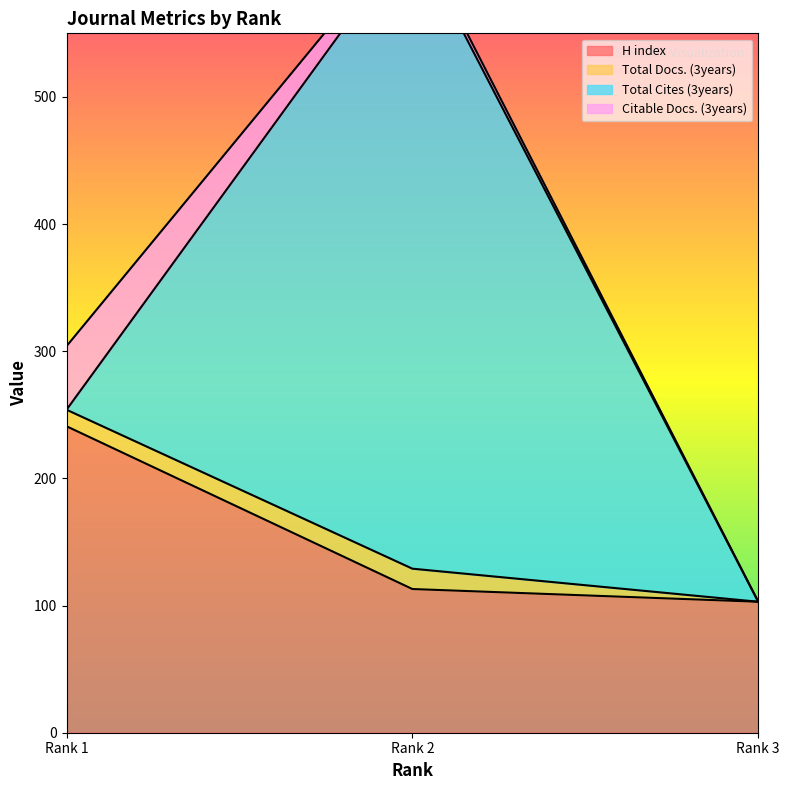

At which label does Citable Docs. (3years) reach its minimum?

Rank 3